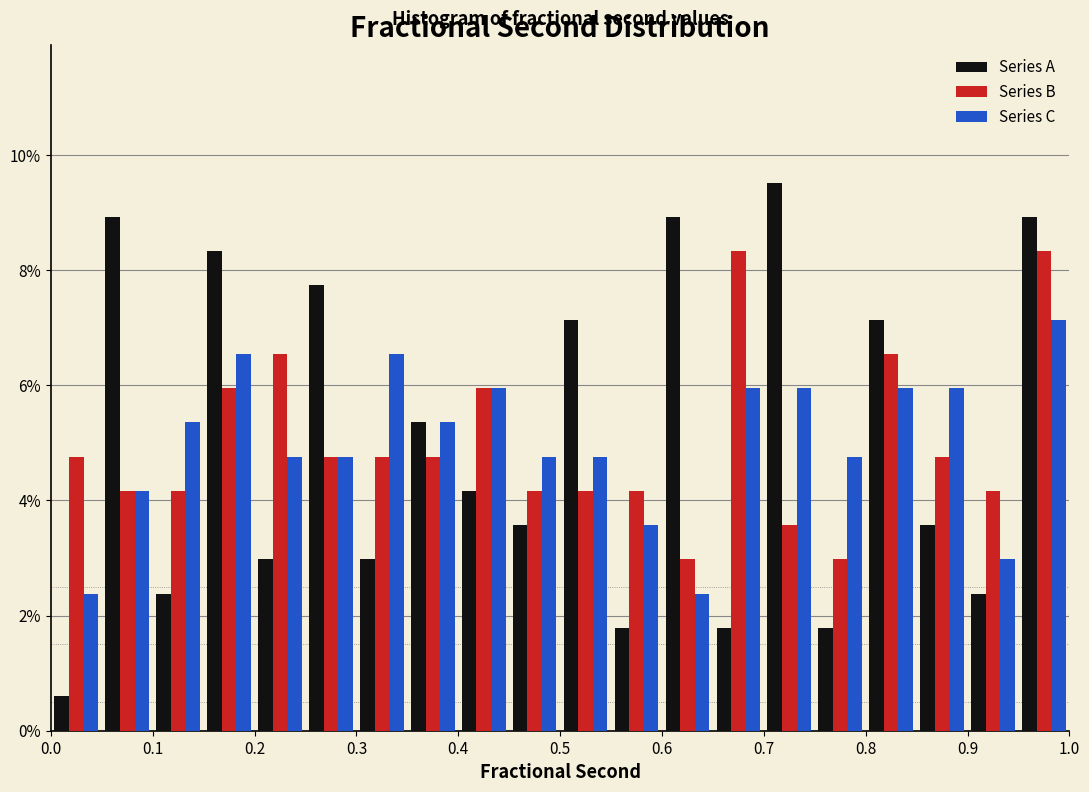

Reading left to right, list every range on the x-axis with the height of the bar of each series over it. The values are not printed on the chart, so give them approximately, as read against the axis.

0.00 to 0.05: Series A=0.6	Series B=4.8	Series C=2.4
0.05 to 0.10: Series A=9.0	Series B=4.2	Series C=4.2
0.10 to 0.15: Series A=2.4	Series B=4.2	Series C=5.4
0.15 to 0.20: Series A=8.4	Series B=6.0	Series C=6.6
0.20 to 0.25: Series A=3.0	Series B=6.6	Series C=4.8
0.25 to 0.30: Series A=7.8	Series B=4.8	Series C=4.8
0.30 to 0.35: Series A=3.0	Series B=4.8	Series C=6.6
0.35 to 0.40: Series A=5.4	Series B=4.8	Series C=5.4
0.40 to 0.45: Series A=4.2	Series B=6.0	Series C=6.0
0.45 to 0.50: Series A=3.6	Series B=4.2	Series C=4.8
0.50 to 0.55: Series A=7.2	Series B=4.2	Series C=4.8
0.55 to 0.60: Series A=1.8	Series B=4.2	Series C=3.6
0.60 to 0.65: Series A=9.0	Series B=3.0	Series C=2.4
0.65 to 0.70: Series A=1.8	Series B=8.4	Series C=6.0
0.70 to 0.75: Series A=9.6	Series B=3.6	Series C=6.0
0.75 to 0.80: Series A=1.8	Series B=3.0	Series C=4.8
0.80 to 0.85: Series A=7.2	Series B=6.6	Series C=6.0
0.85 to 0.90: Series A=3.6	Series B=4.8	Series C=6.0
0.90 to 0.95: Series A=2.4	Series B=4.2	Series C=3.0
0.95 to 1.00: Series A=9.0	Series B=8.4	Series C=7.2